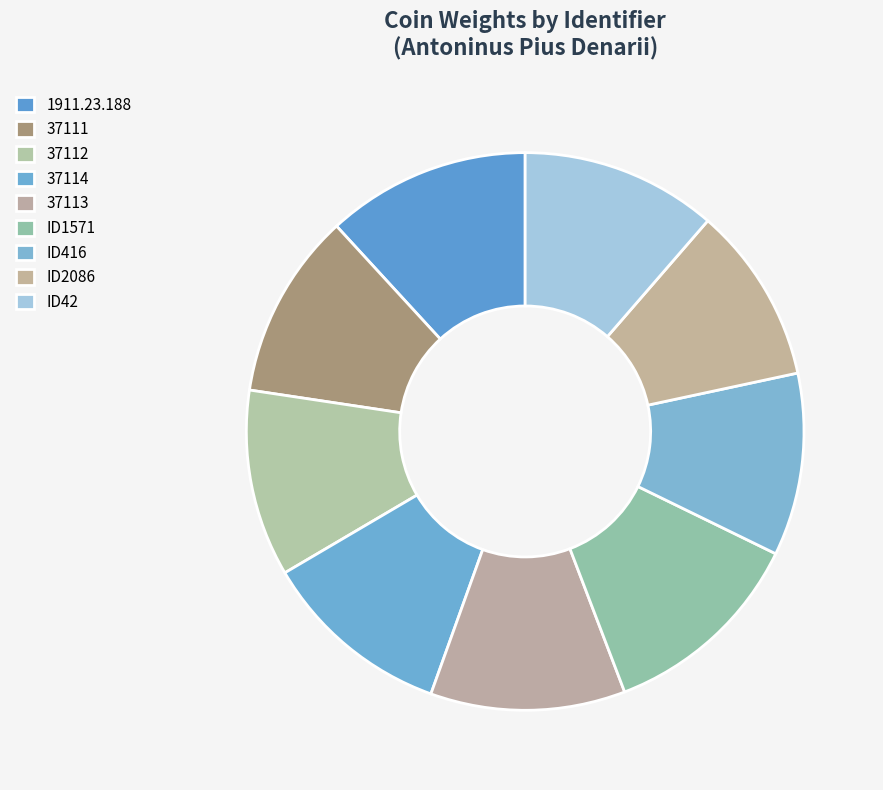

What percentage do ID416 and ID42 together represent?

22.0%